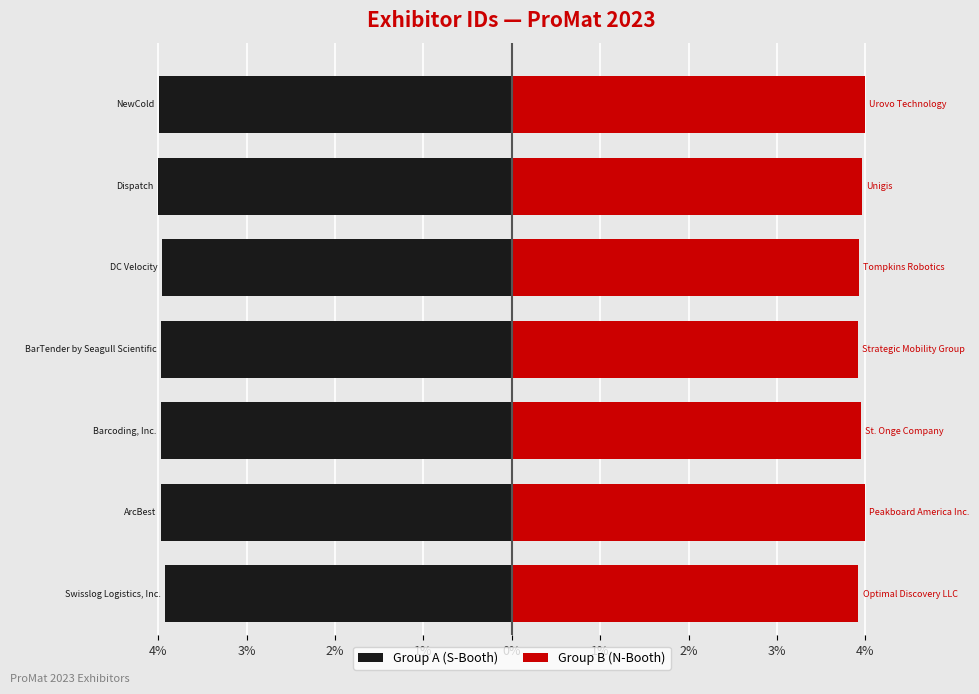

What is the average value of the Group B (N-Booth) series?

4.0